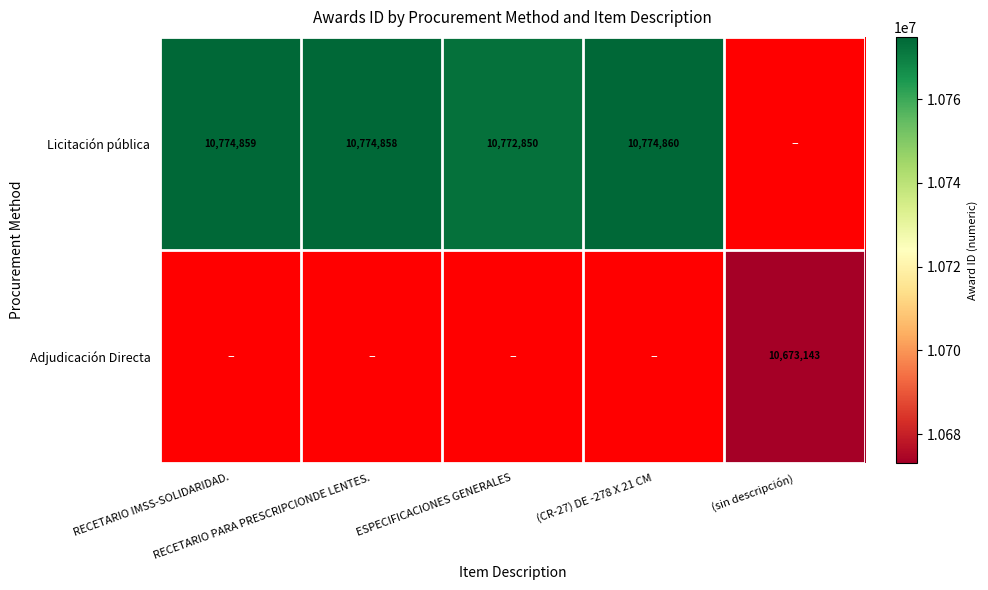

What value does the Licitación pública series have at ESPECIFICACIONES GENERALES?

10772850.0